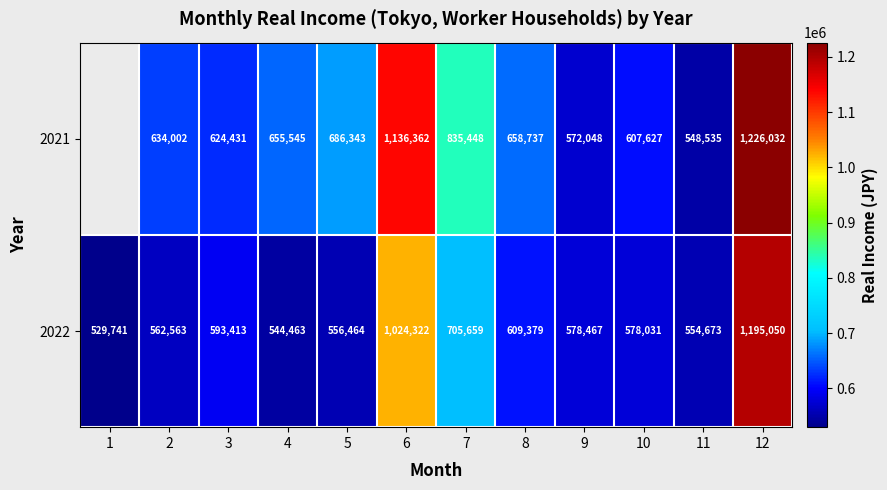

At which label is 2022 closest to 862395?

7